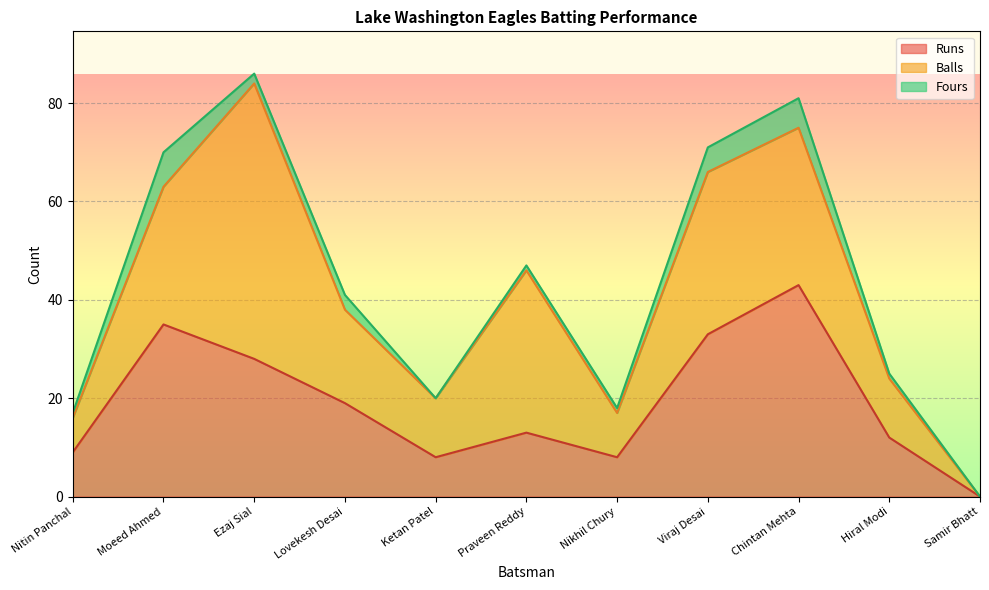

Which label corresponds to the largest value in the chart?

Ezaj Sial